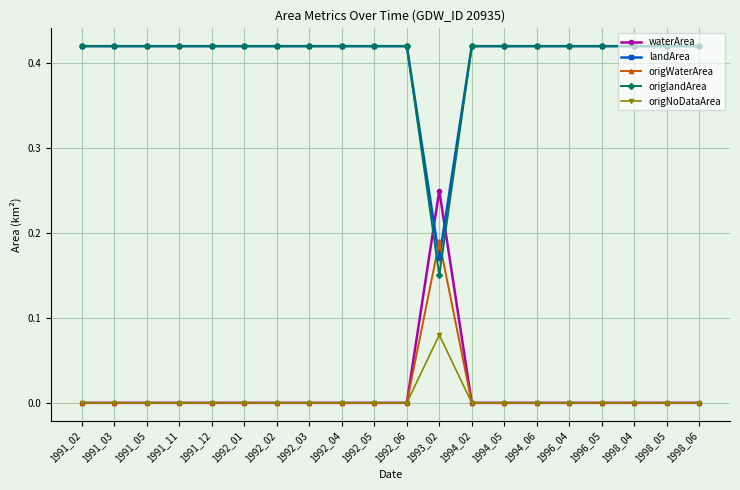

True or false: landArea and origNoDataArea cross at least once.

False